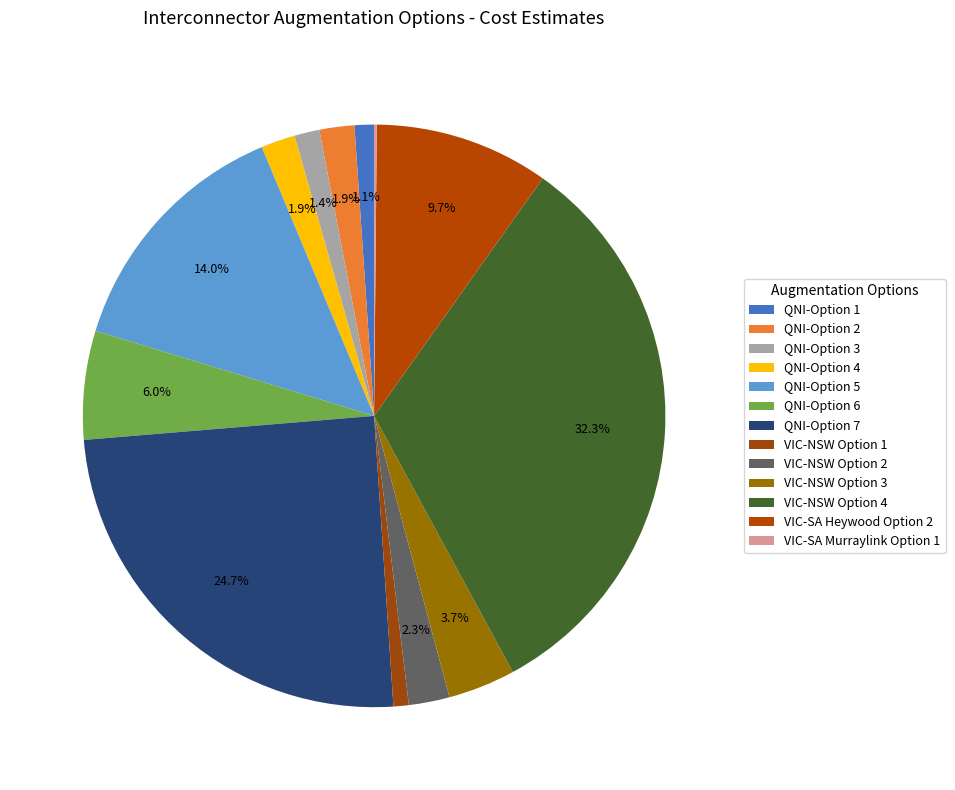

Which category has the smallest portion of the pie?

VIC-SA Murraylink Option 1